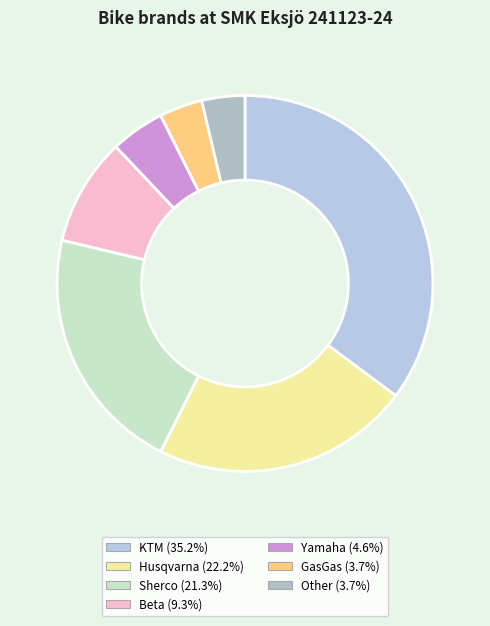

How many segments does this pie chart have?

7